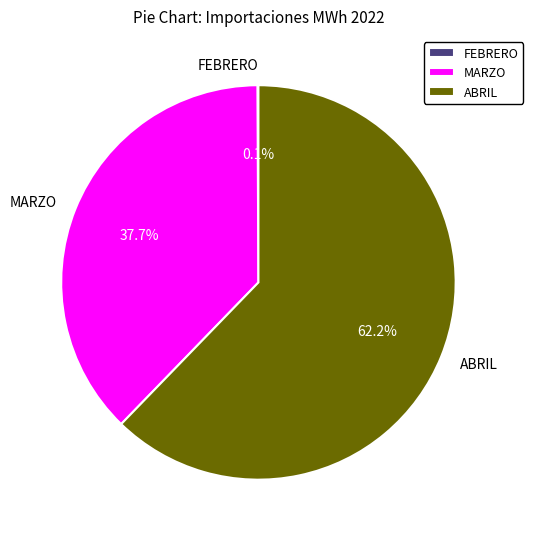

Which slice is the largest?

ABRIL